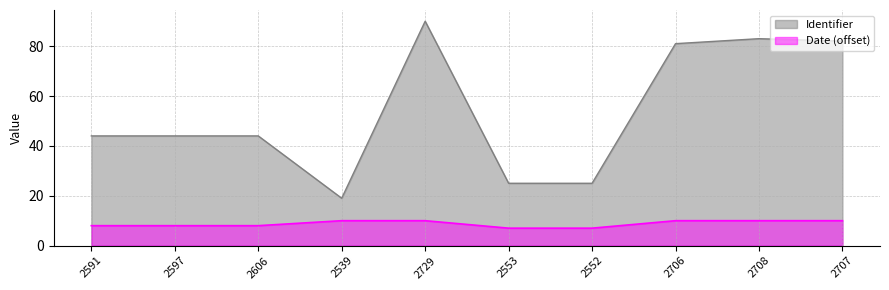

Is it true that Date equals 8 at 2591?

True